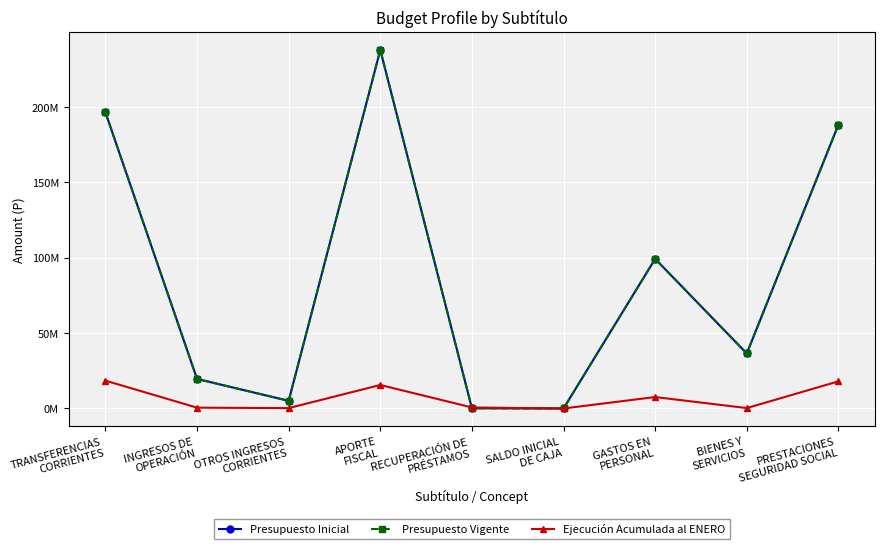

Does the chart have visible grid lines?

Yes